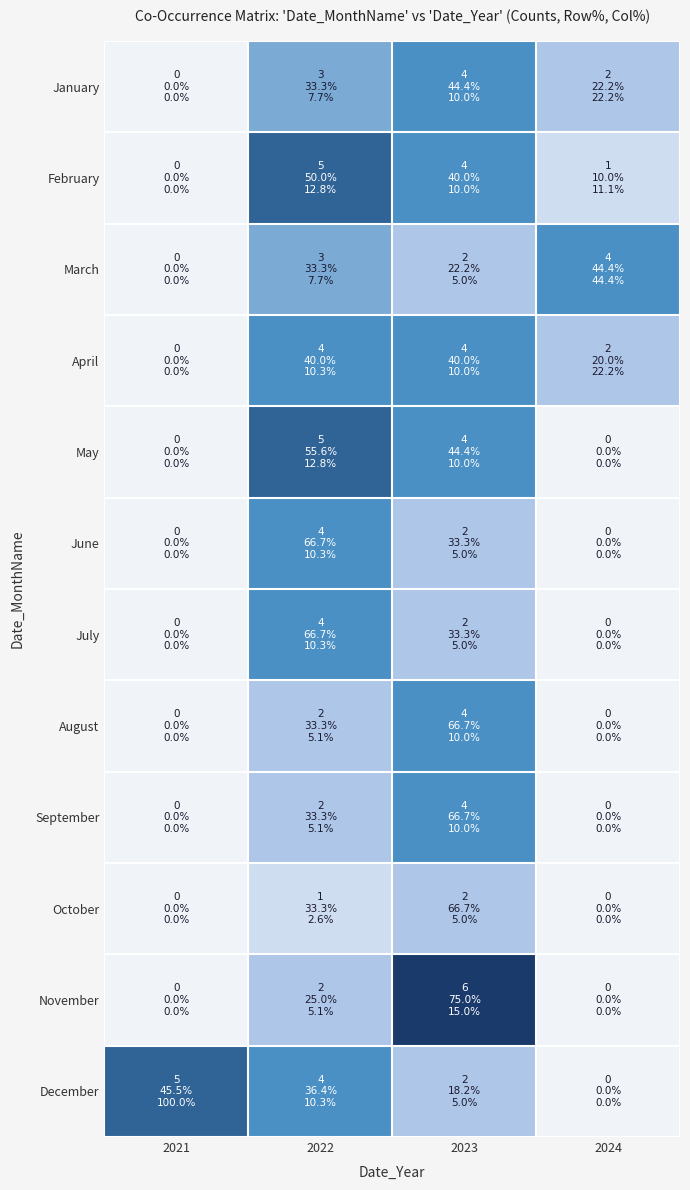

Reading left to right, extract all data points from this chart.

January: 2021=0	2022=3	2023=4	2024=2
February: 2021=0	2022=5	2023=4	2024=1
March: 2021=0	2022=3	2023=2	2024=4
April: 2021=0	2022=4	2023=4	2024=2
May: 2021=0	2022=5	2023=4	2024=0
June: 2021=0	2022=4	2023=2	2024=0
July: 2021=0	2022=4	2023=2	2024=0
August: 2021=0	2022=2	2023=4	2024=0
September: 2021=0	2022=2	2023=4	2024=0
October: 2021=0	2022=1	2023=2	2024=0
November: 2021=0	2022=2	2023=6	2024=0
December: 2021=5	2022=4	2023=2	2024=0